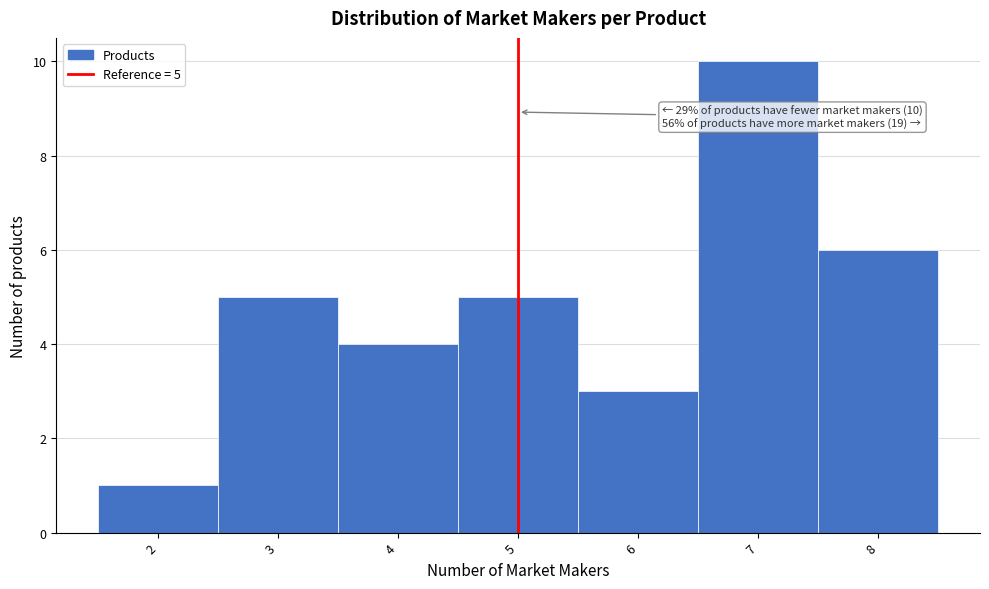

Which range on the x-axis has the tallest bar?

6.5 to 7.5